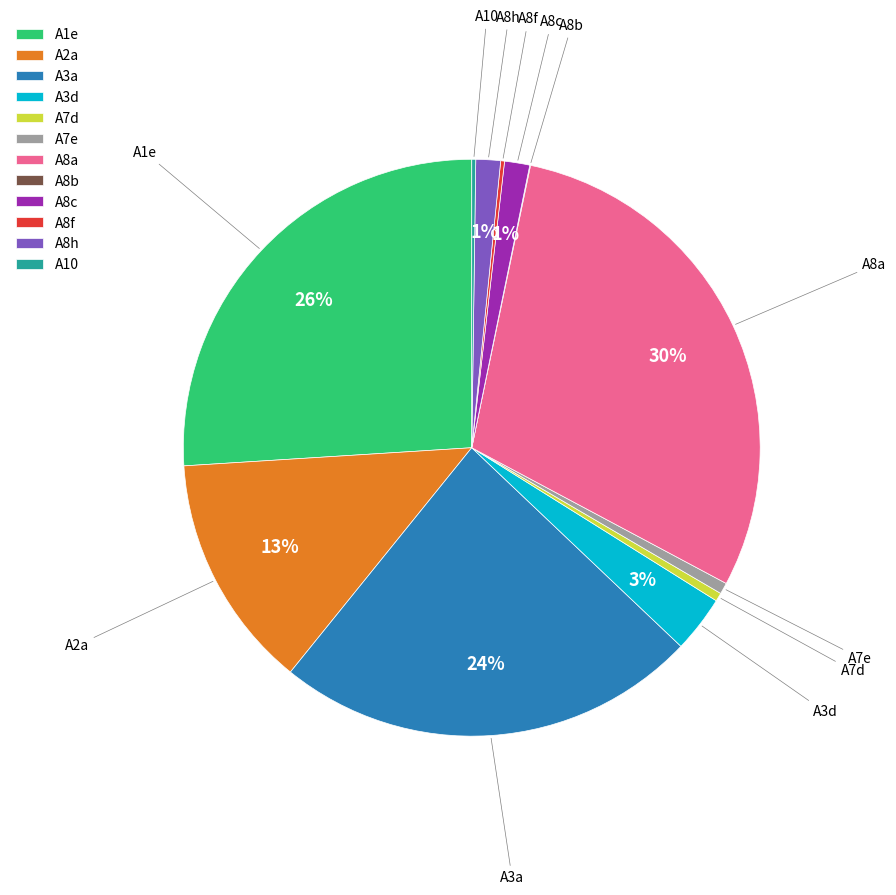

Combined, do A3d and A8c account for over 50%?

No